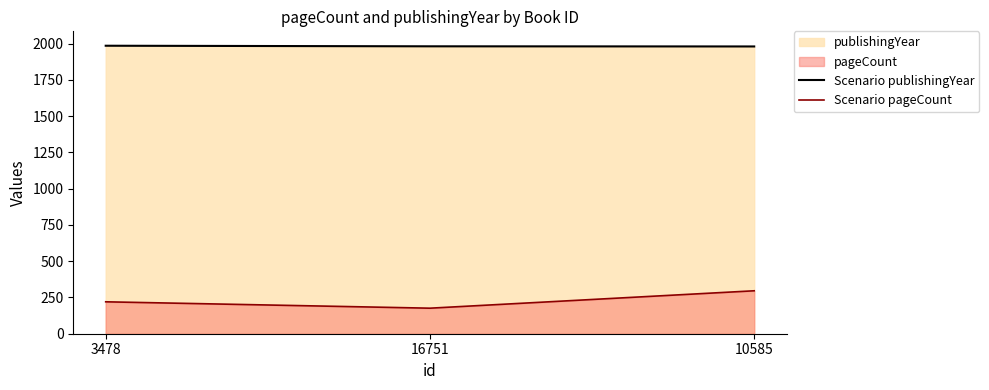

What is the difference between the Scenario publishingYear values at 10585 and 3478?

5